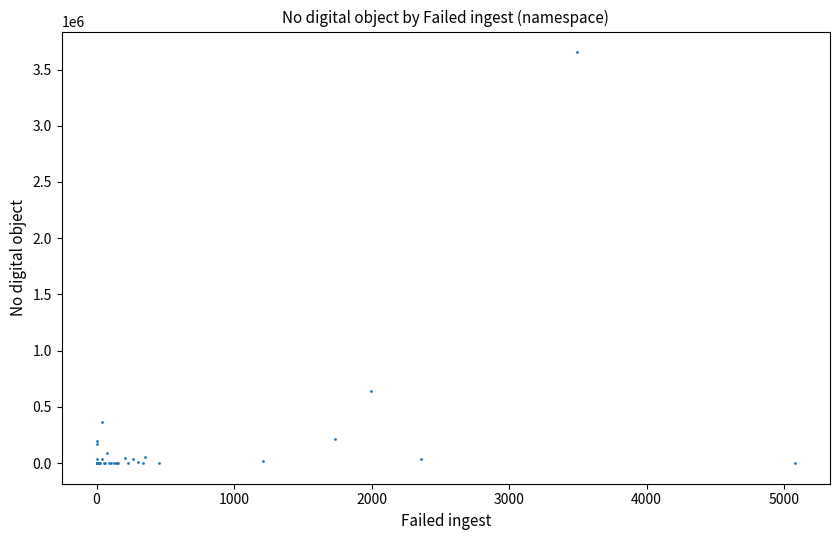

What Y value in the scatter plot is closest to 1827338?

640403